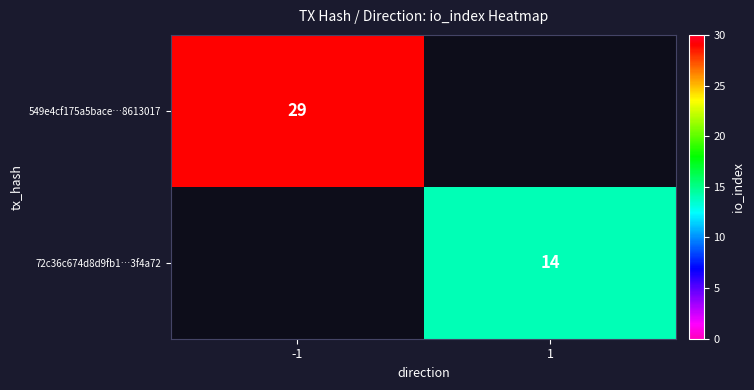

Is it true that 549e4cf175a5bace…8613017 equals 50 at -1?

False